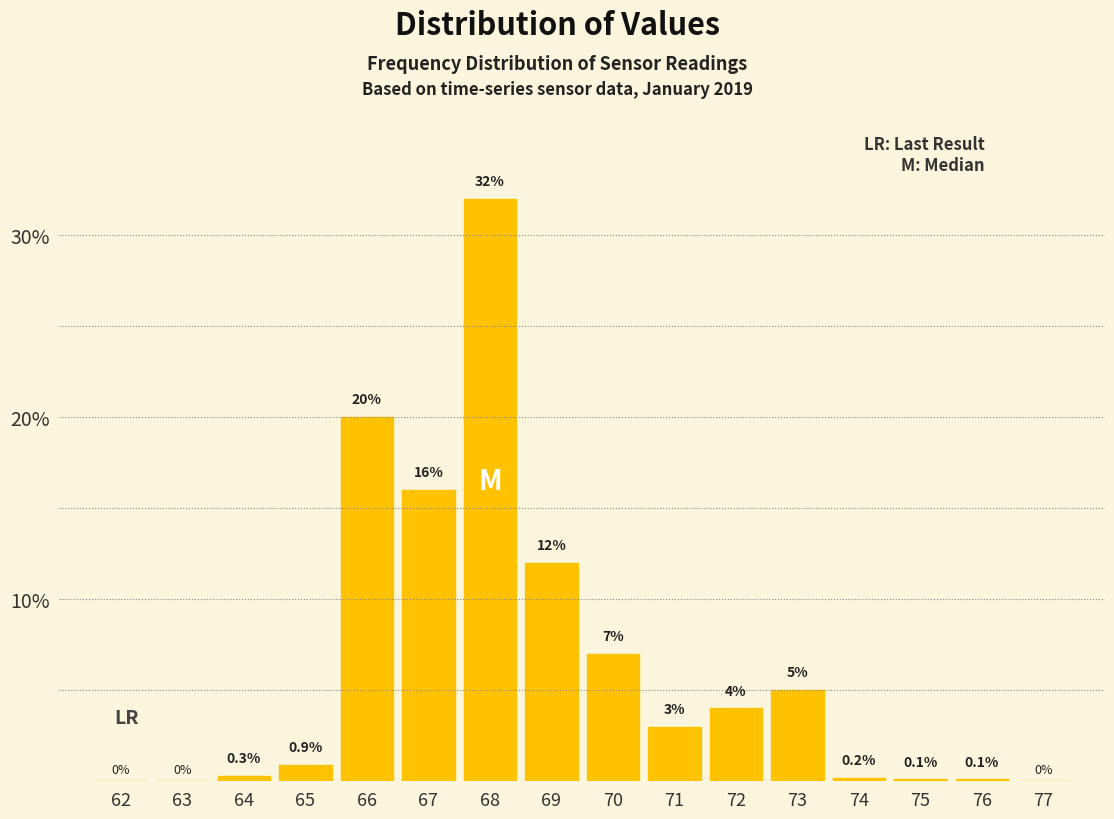

Reading left to right, extract all data points from this chart.

62=0.0	63=0.0	64=0.3	65=0.9	66=20.0	67=16.0	68=32.0	69=12.0	70=7.0	71=3.0	72=4.0	73=5.0	74=0.2	75=0.1	76=0.1	77=0.0